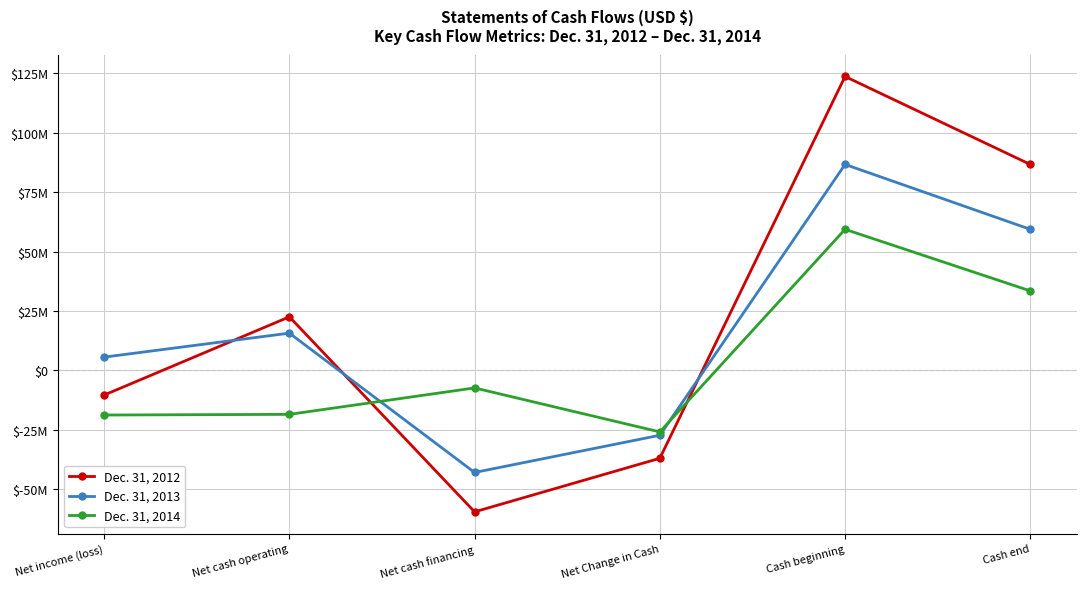

What is the smallest value displayed?

-59569320